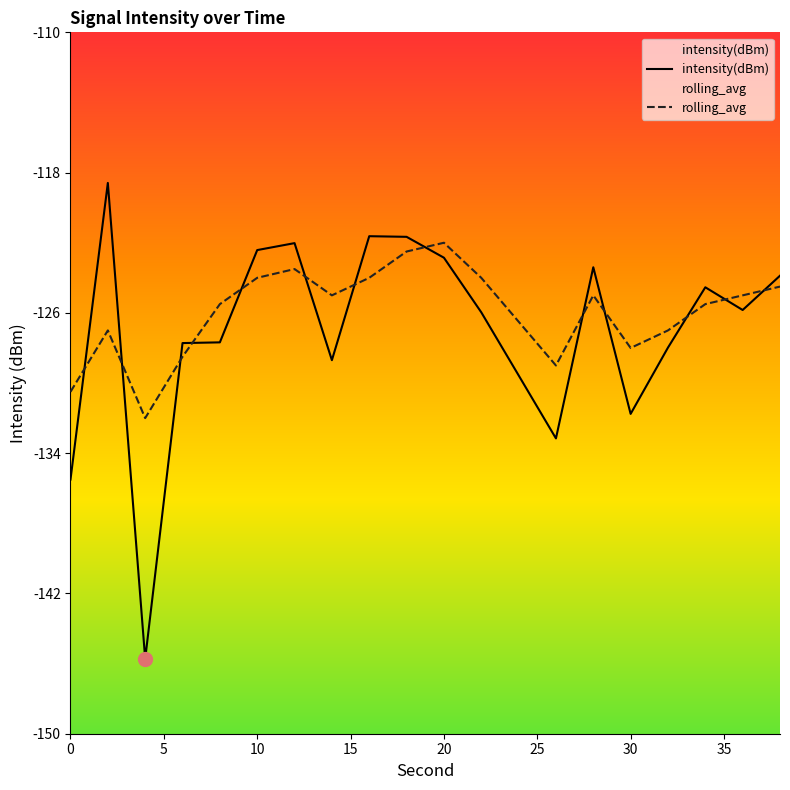

True or false: intensity(dBm) has more than 2 points higher than both neighbors.

True